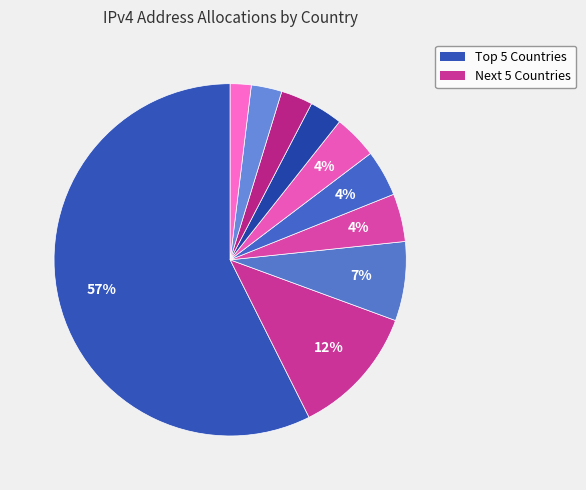

How many segments does this pie chart have?

10